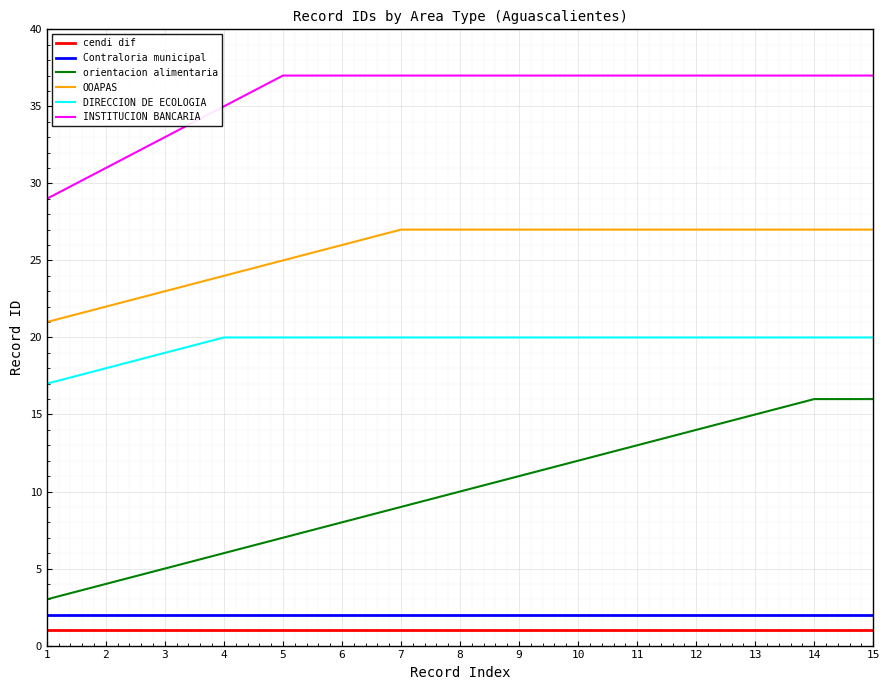

What is the difference between the maximum and minimum values in the orientacion alimentaria series?

13